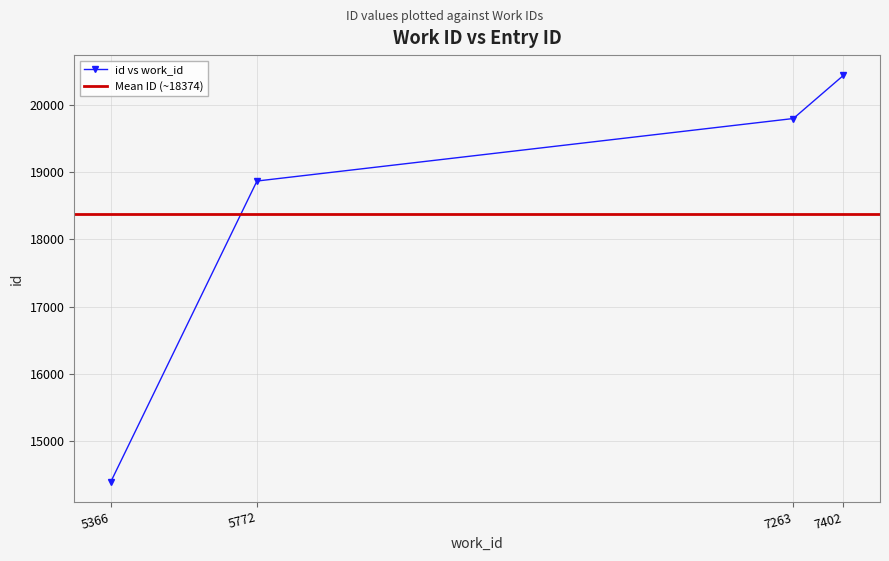

What is the average value?

18374